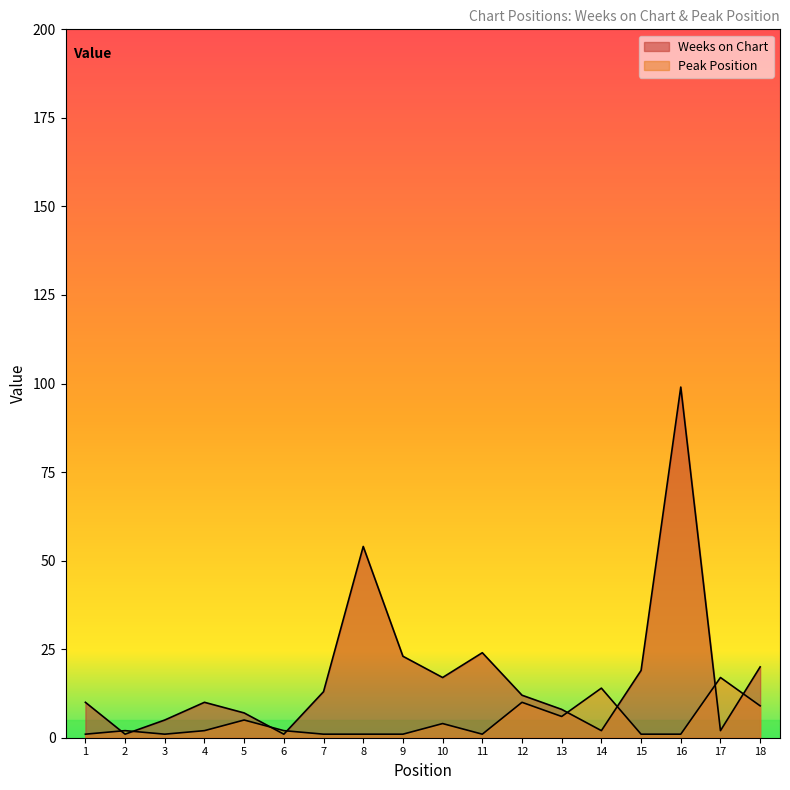

What are all the series names shown in the legend?

Weeks on Chart, Peak Position